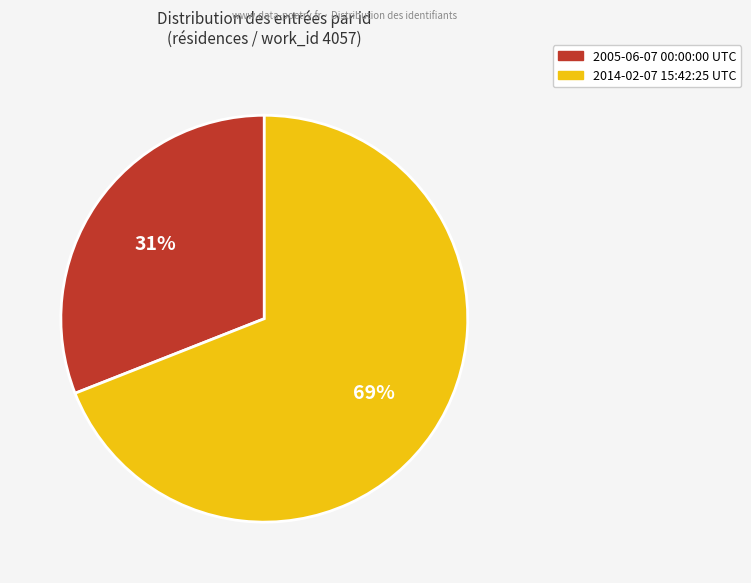

To the nearest percent, what is the difference between the 2014-02-07 15:42:25 UTC and 2005-06-07 00:00:00 UTC slice percentages?

38%